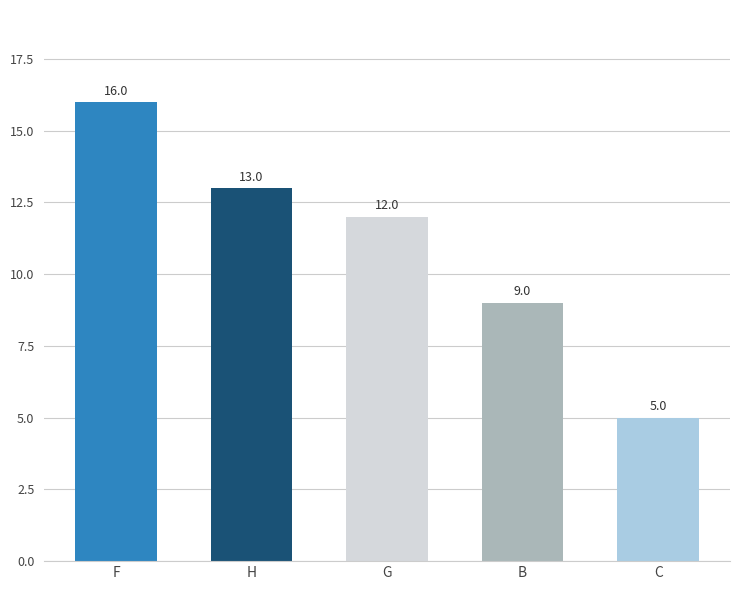

The value at H is 20. True or false?

False